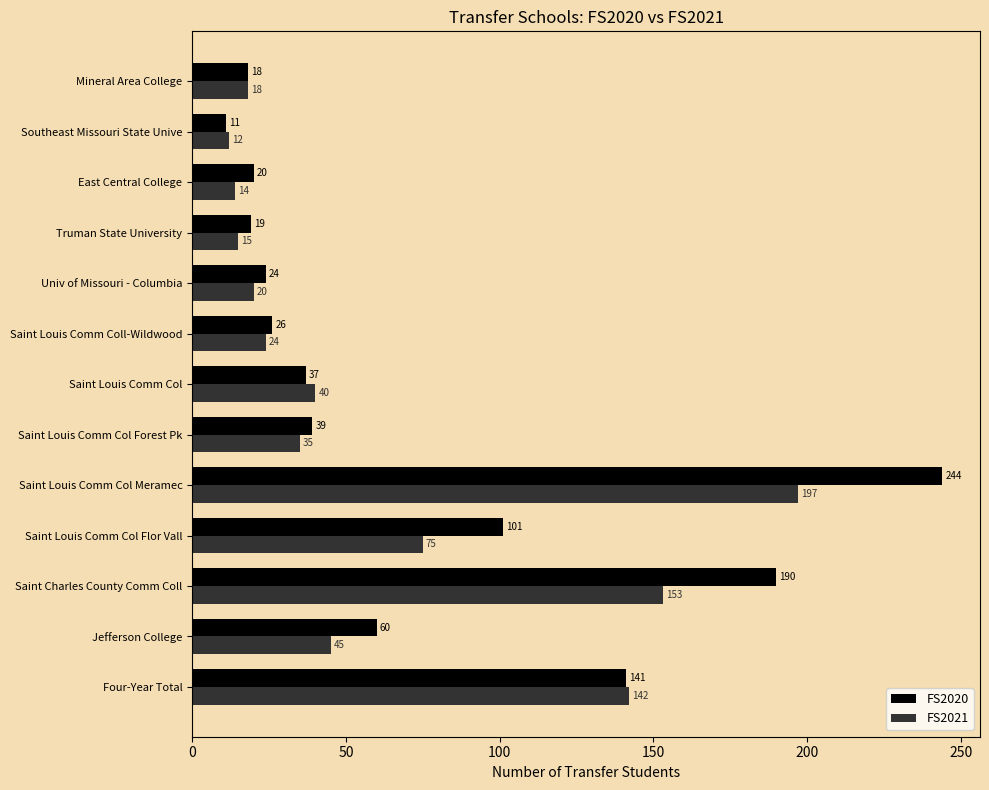

Which series has the largest total across all categories?

FS2020